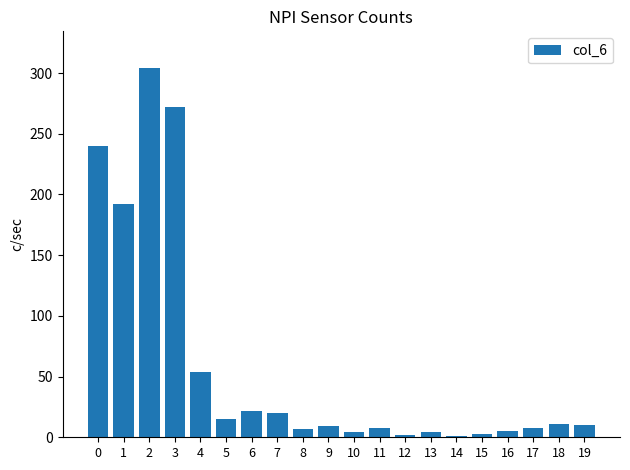

What is the greatest value displayed?

304